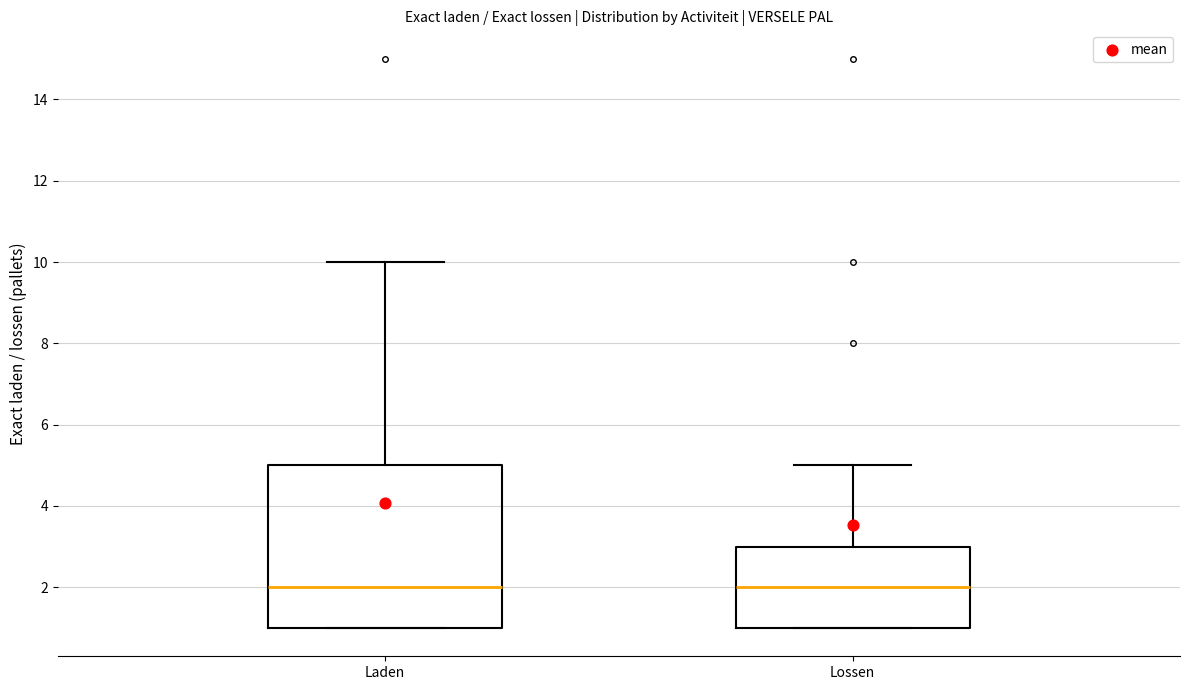

Where does the median line of the box for Lossen sit on the y-axis? The values are not printed on the chart, so give them approximately, as read against the axis.

2